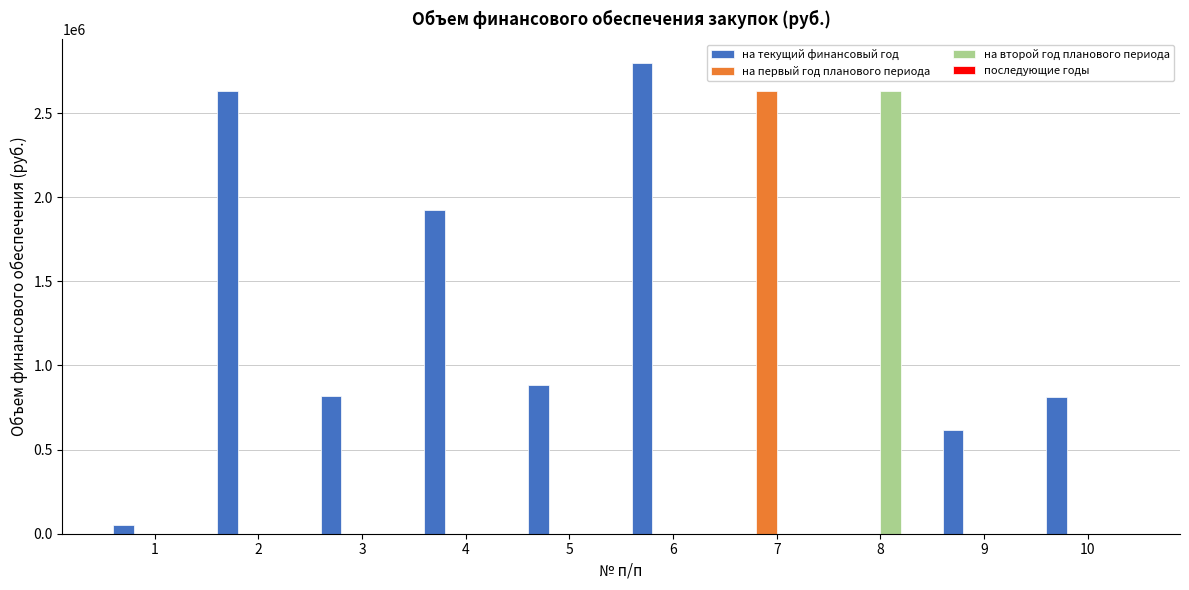

Count the number of data series in this chart.

3